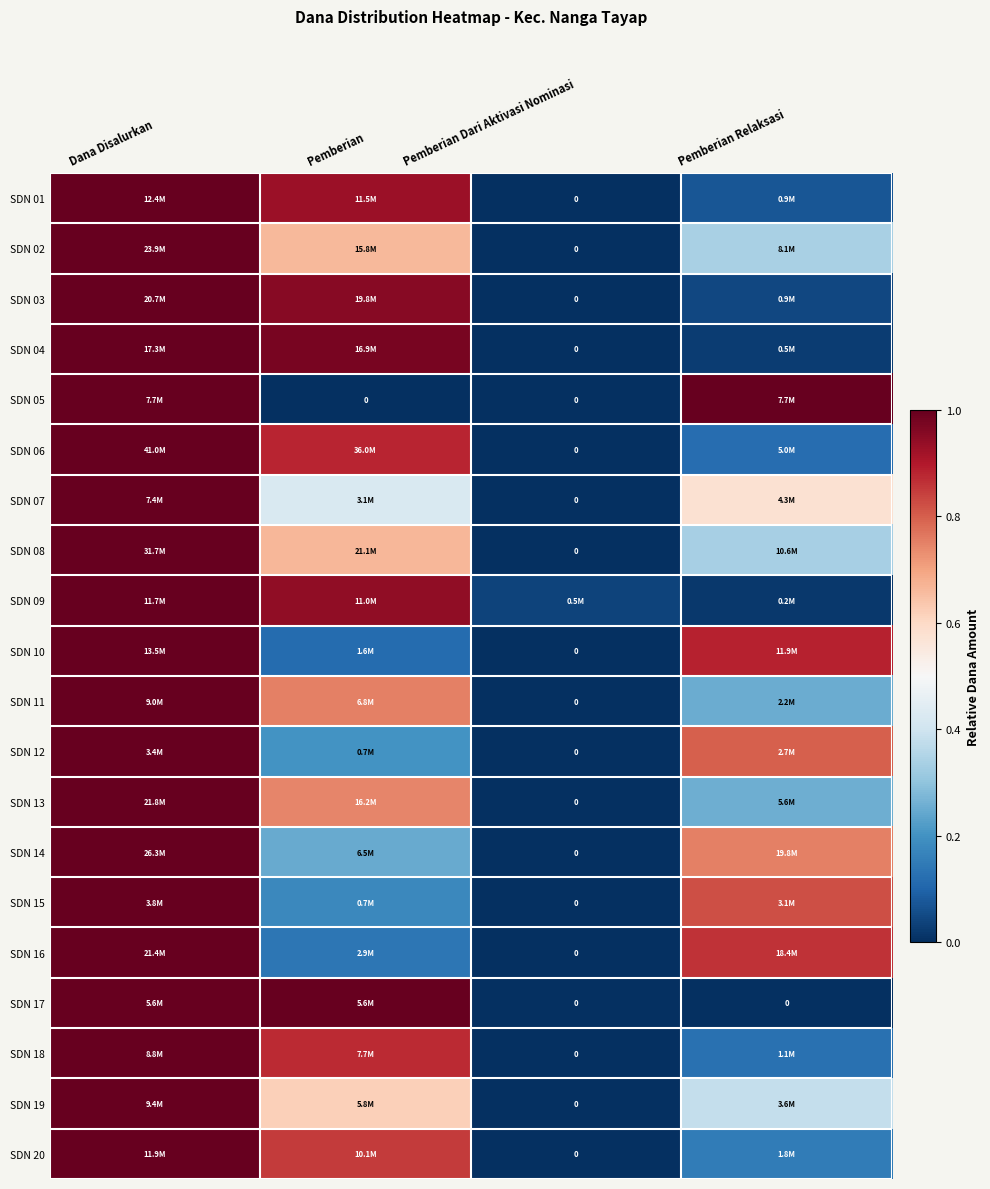

List the labels in order of SDN 02 value, smallest first.

Pemberian Dari Aktivasi Nominasi, Pemberian Relaksasi, Pemberian, Dana Disalurkan